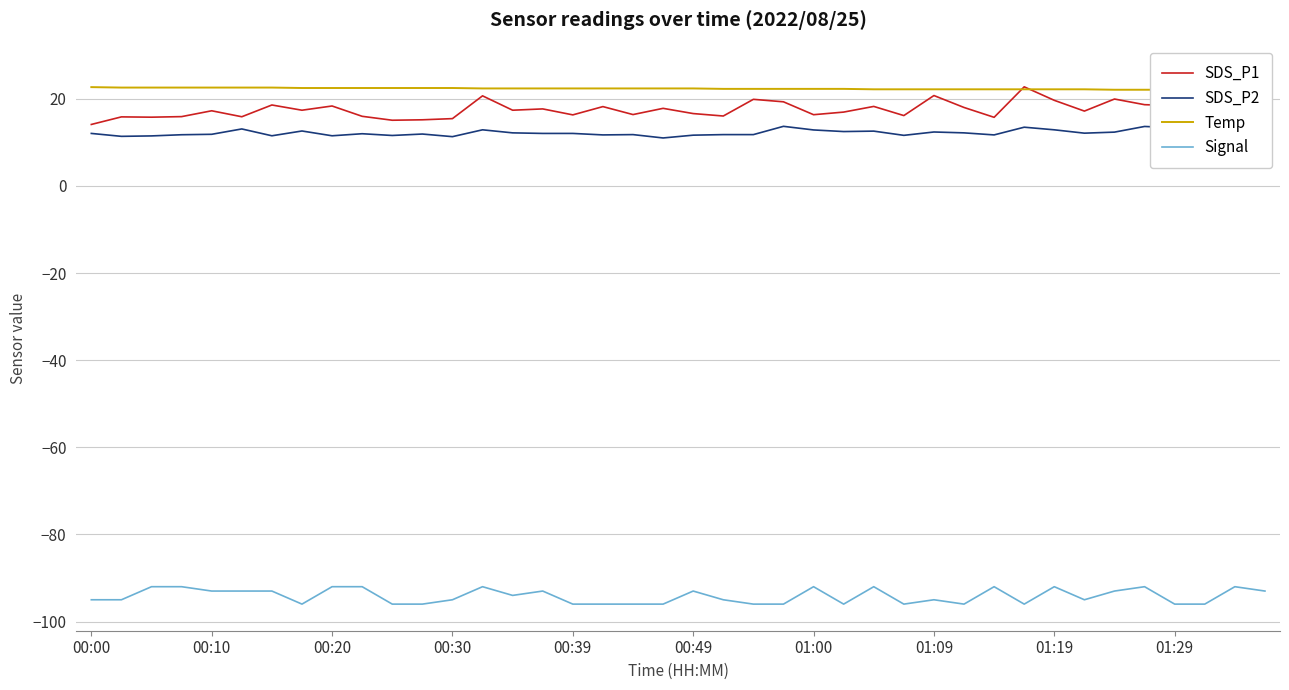

Between 11 and 39, which series saw the biggest shift?

SDS_P1